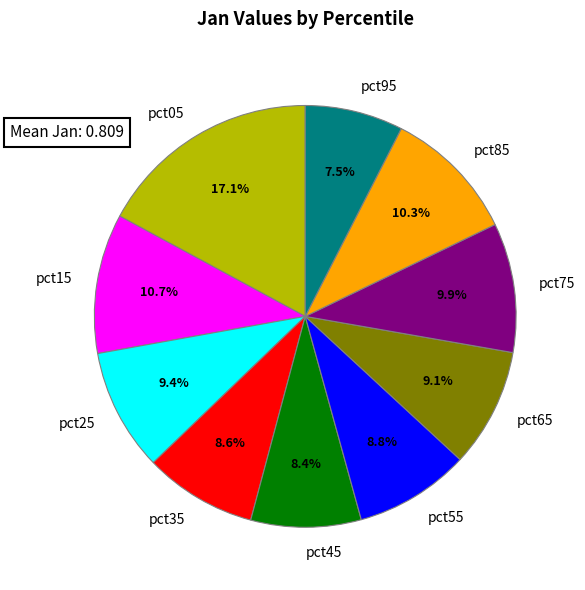

Is it true that pct55 is 9% of the pie?

True